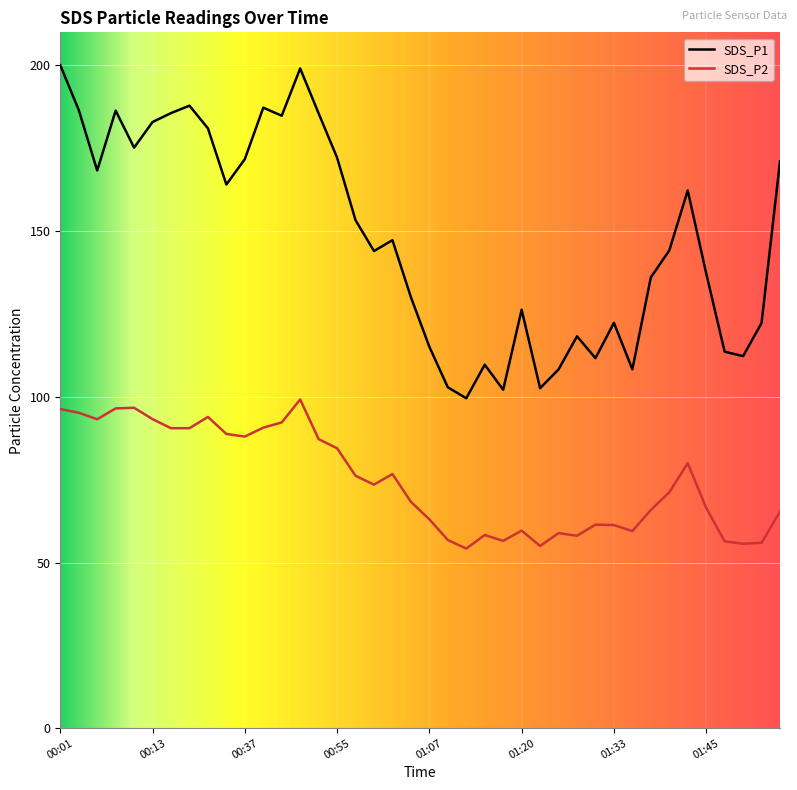

True or false: SDS_P2 and SDS_P1 intersect in this chart.

False